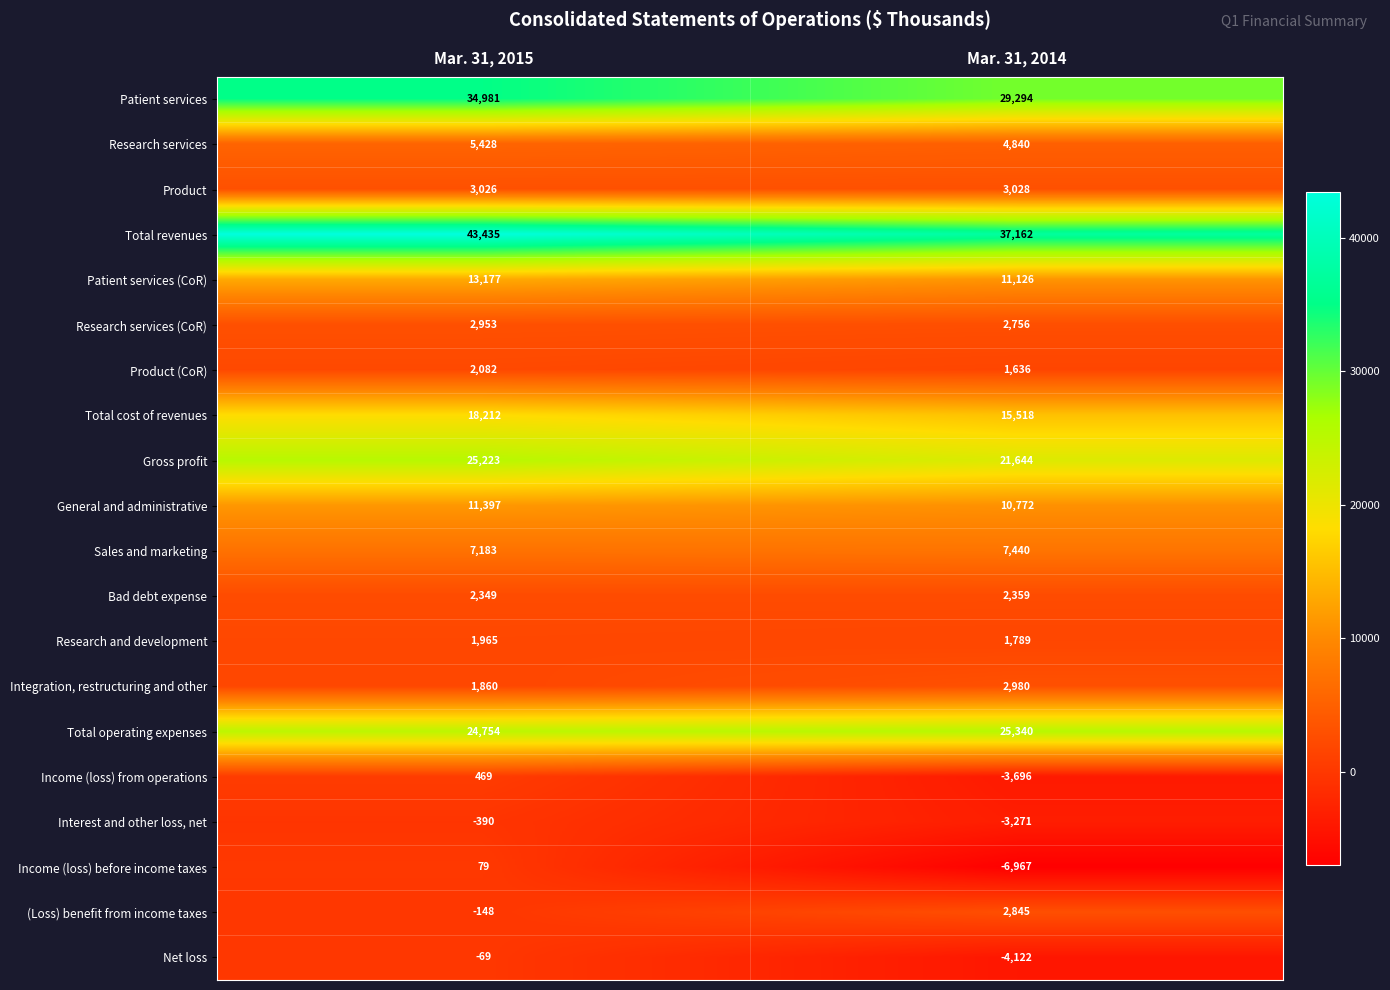

What is the minimum value for Net loss?

-4122